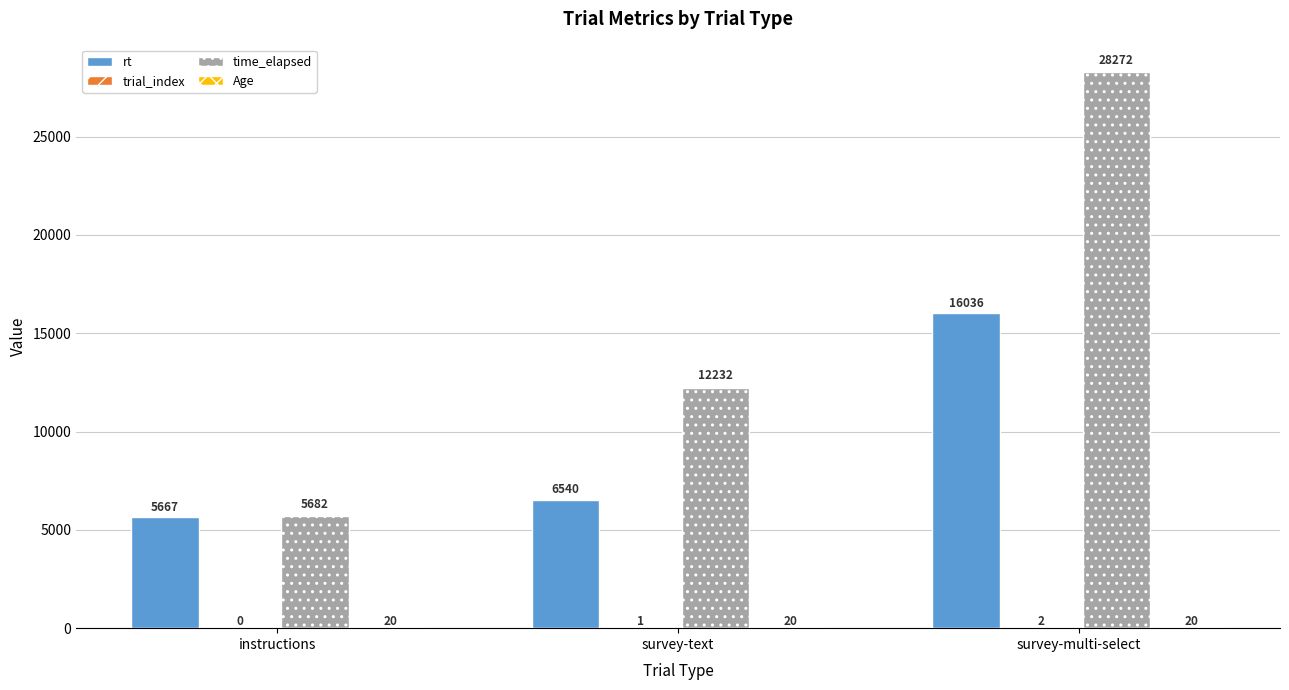

Count the time_elapsed values in the range 5682 to 28272.

3